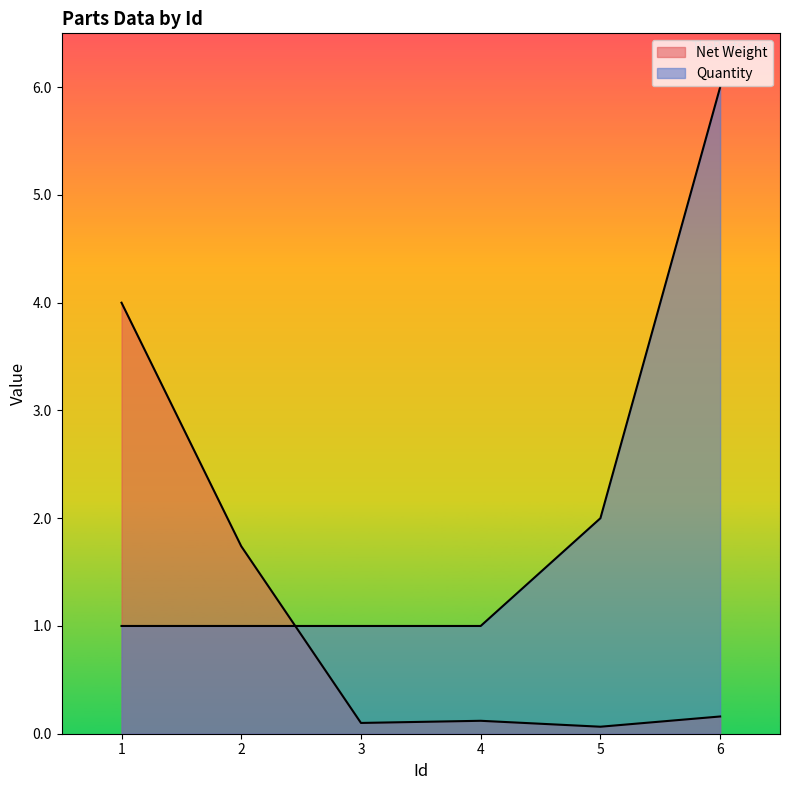

List the labels in order of Net Weight value, smallest first.

5, 3, 4, 6, 2, 1